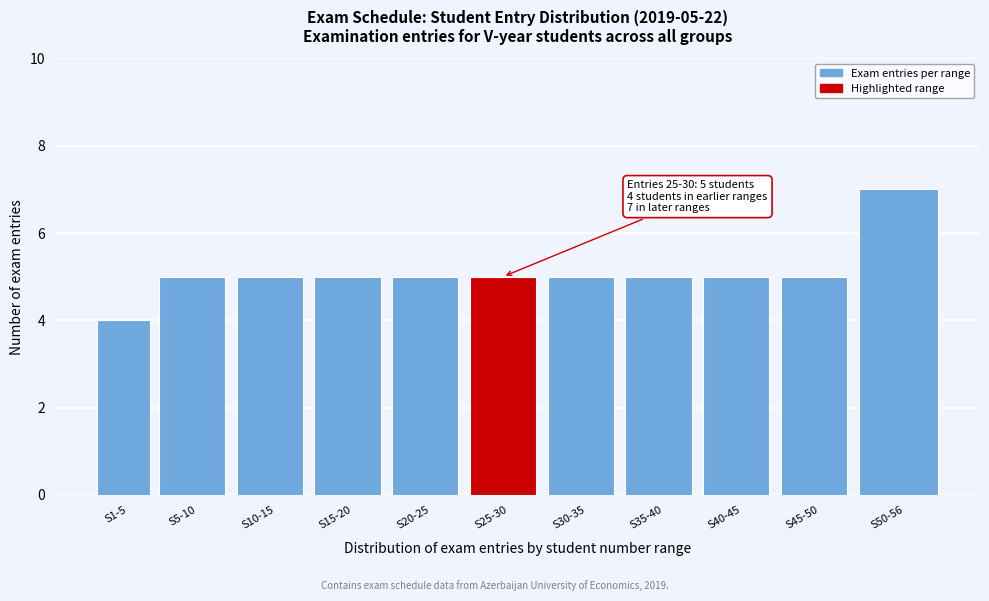

Reading left to right, list all the values displayed in this chart.

S1-5=4	S5-10=5	S10-15=5	S15-20=5	S20-25=5	S25-30=5	S30-35=5	S35-40=5	S40-45=5	S45-50=5	S50-56=7